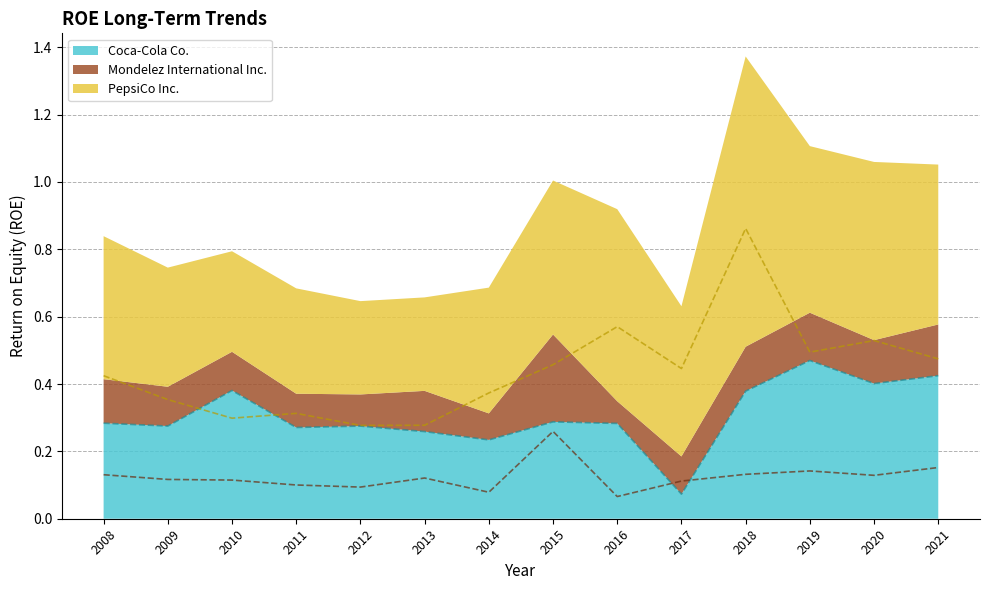

List the series in order of their peak value, lowest first.

Mondelez International Inc., Coca-Cola Co., PepsiCo Inc.